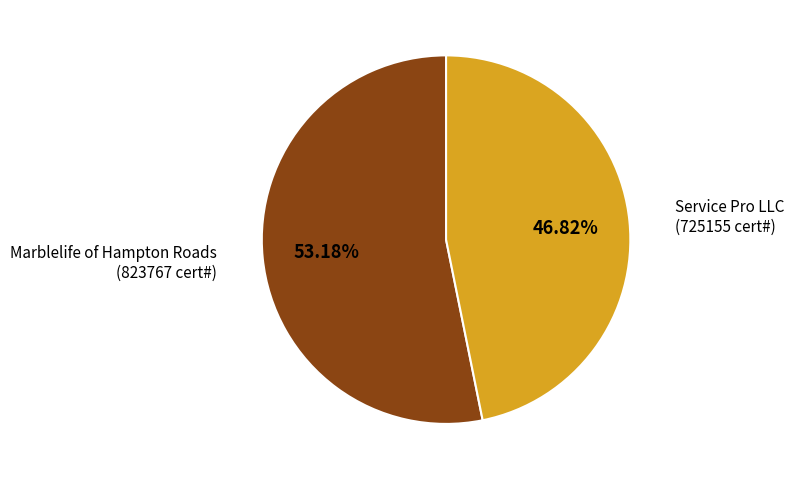

What is the ratio of the value at Marblelife of Hampton Roads to the value at Service Pro LLC?

1.1